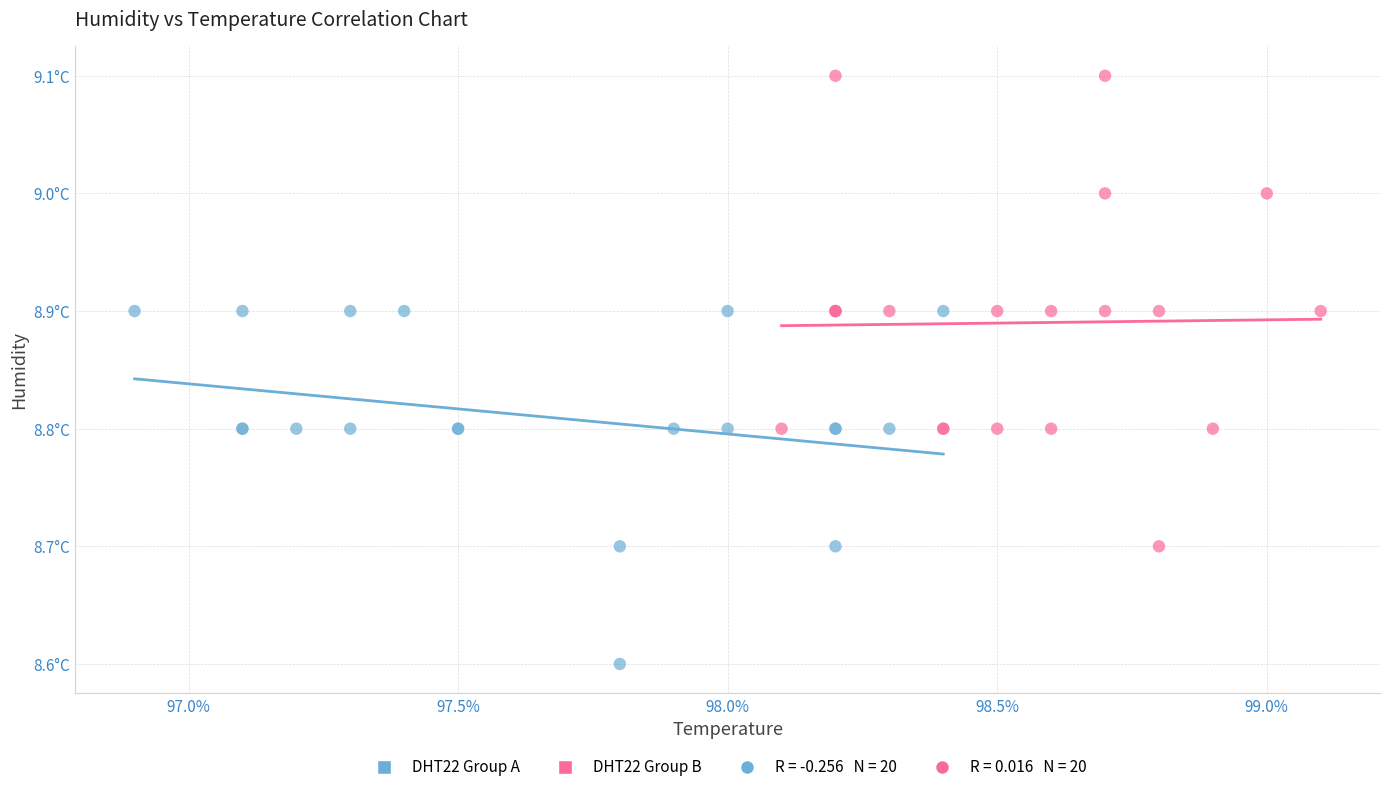

Which series has the widest spread of Y values?

DHT22 Group B